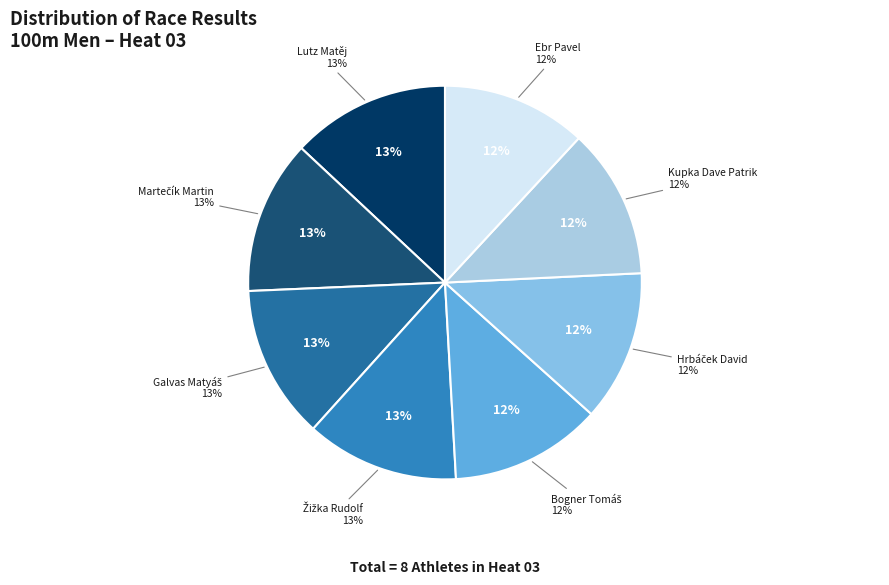

How many segments does this pie chart have?

8